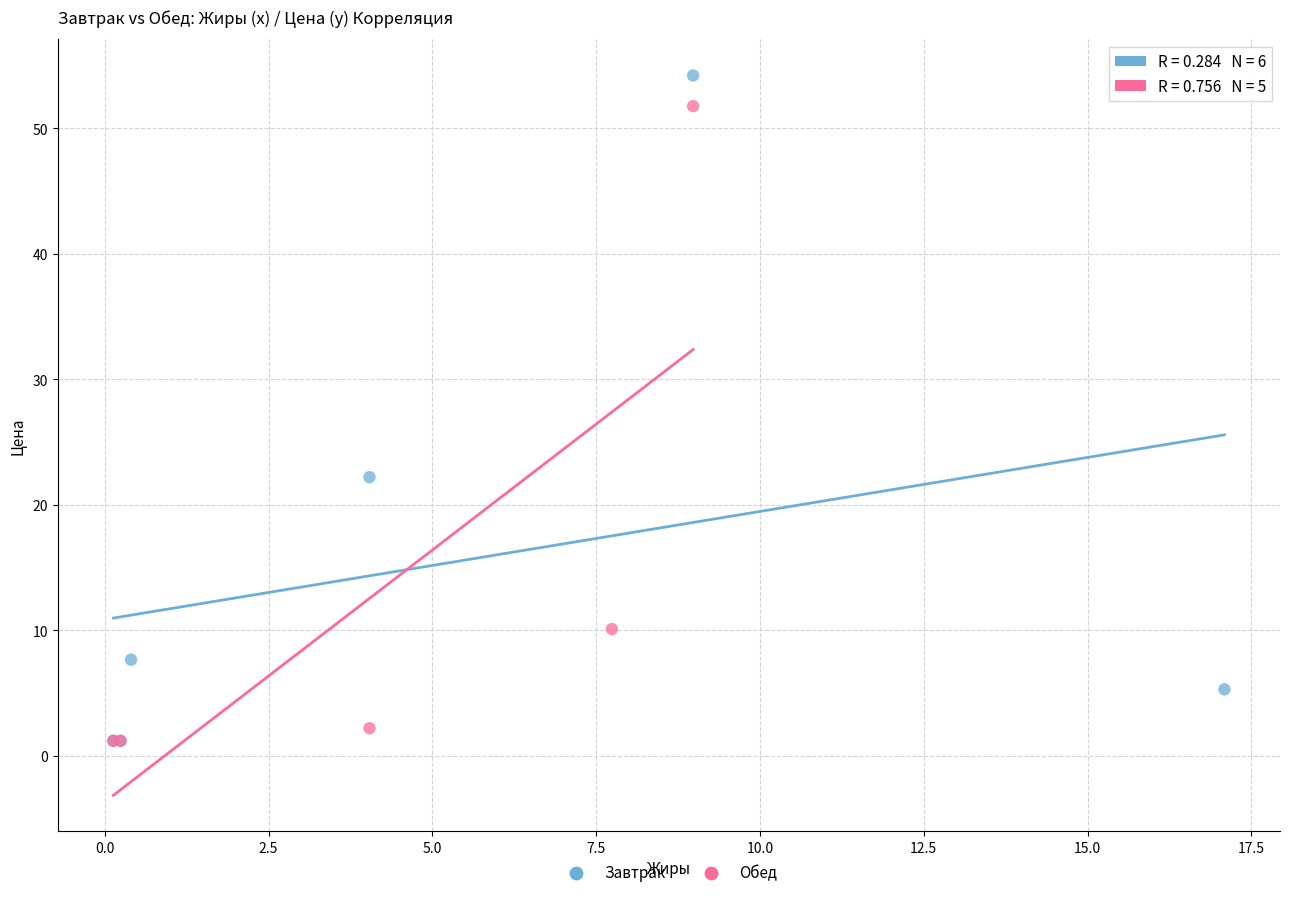

What are all the series names shown in the legend?

Завтрак, Обед